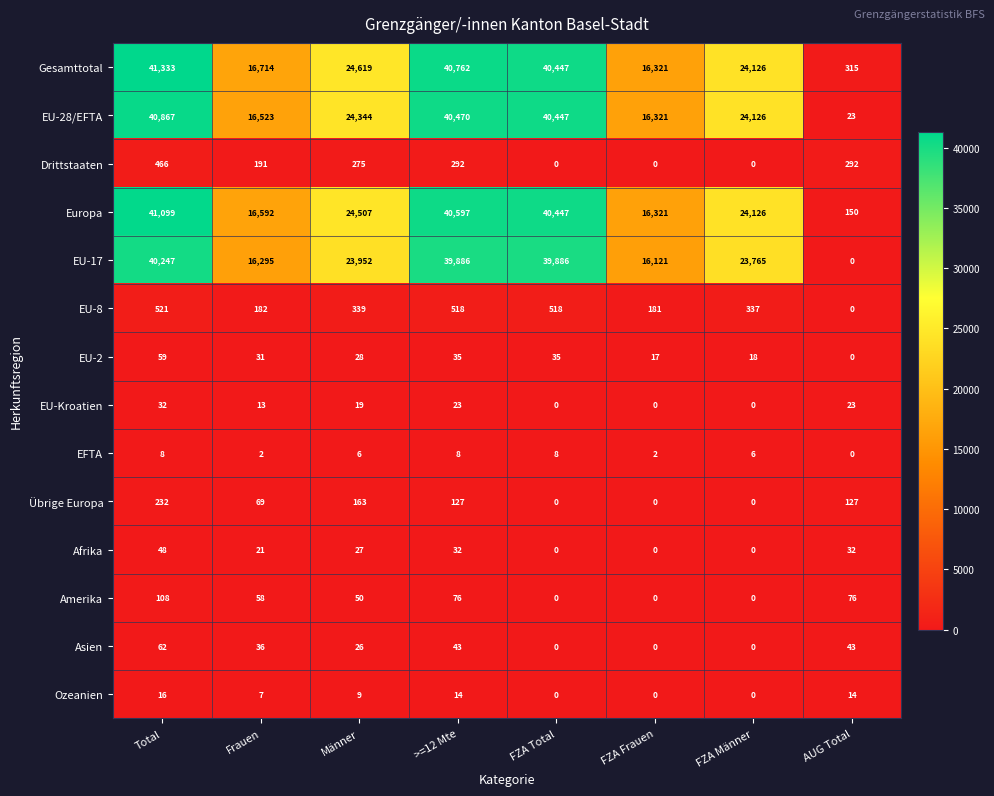

What is the average value of the Gesamttotal series?

25580